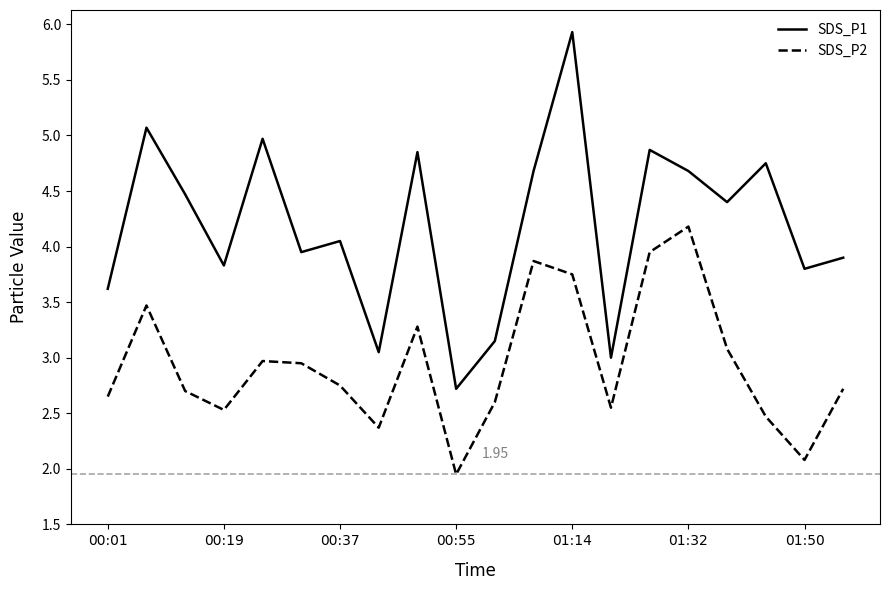

True or false: SDS_P1 and SDS_P2 intersect in this chart.

False